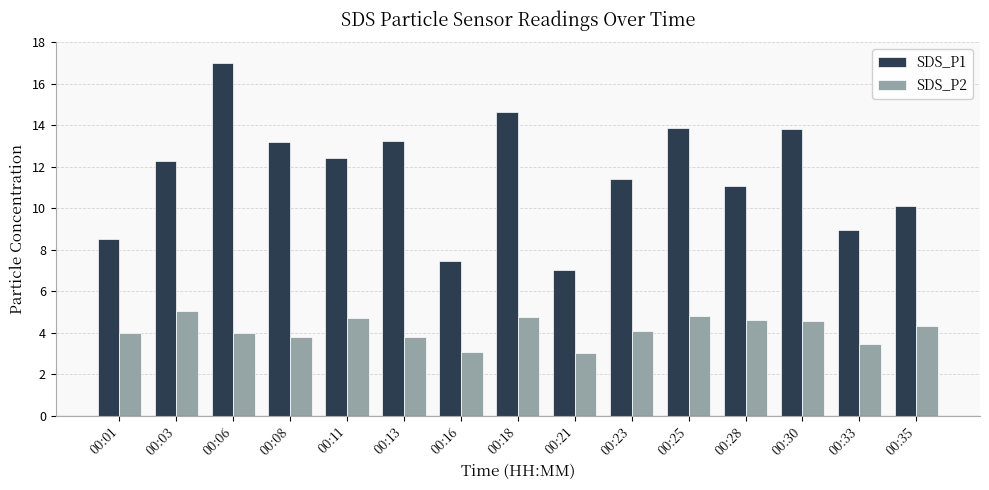

At how many categories does at least one series exceed 6?

15